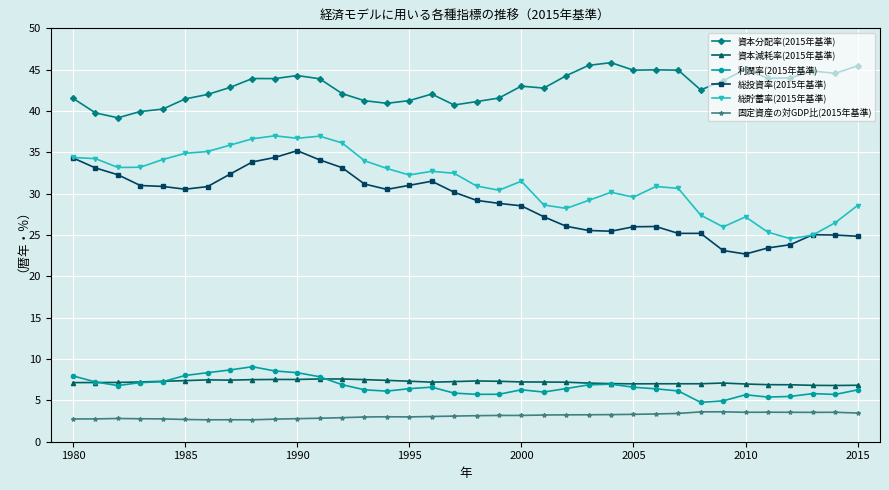

What is the greatest value displayed?

45.9